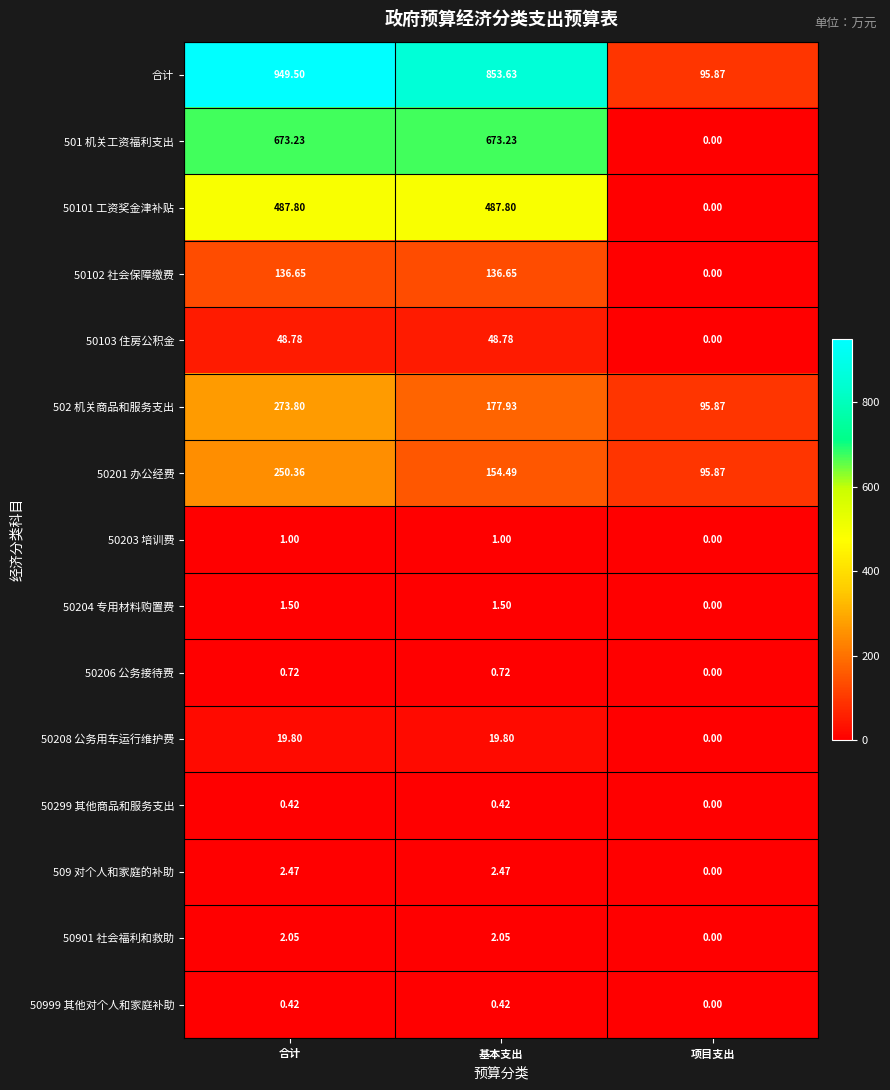

Which series has the largest range (max minus min)?

合计